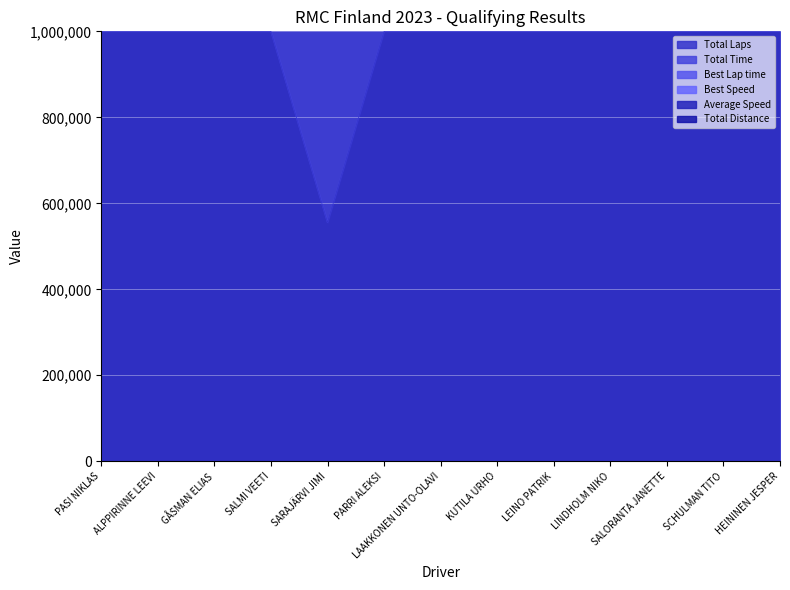

Which label corresponds to the smallest value in the chart?

SARAJÄRVI JIMI